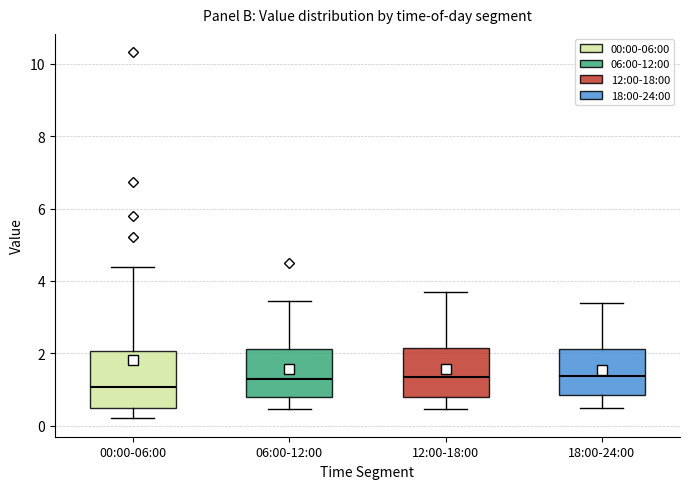

Which box is the tallest, from its lower edge to its upper edge?

00:00-06:00